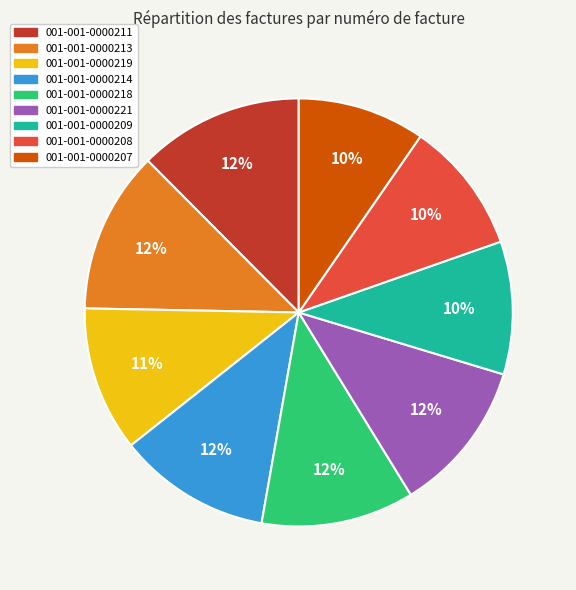

Is it true that 001-001-0000213 is 12% of the pie?

True